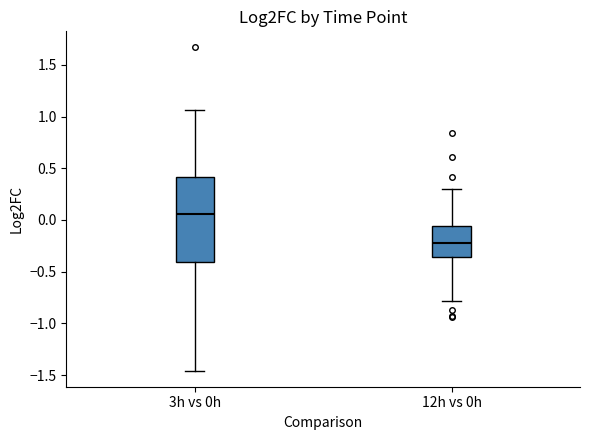

Where does the upper whisker of the box for 3h vs 0h end on the y-axis? The values are not printed on the chart, so give them approximately, as read against the axis.

1.05